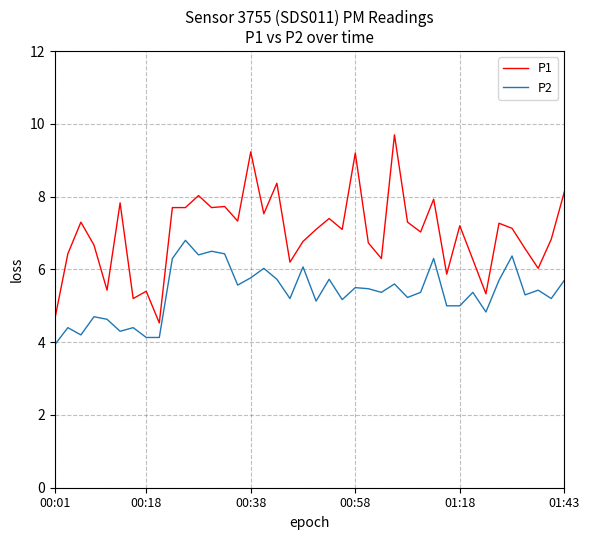

What are all the series names shown in the legend?

P1, P2